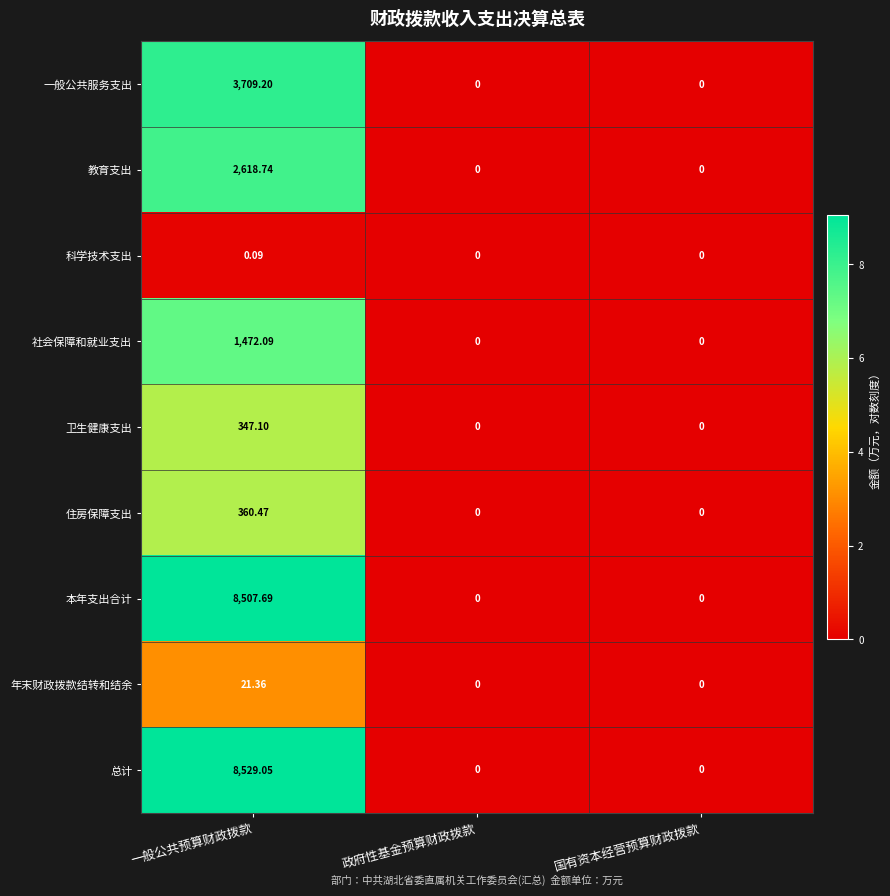

Which series has the largest range (max minus min)?

总计